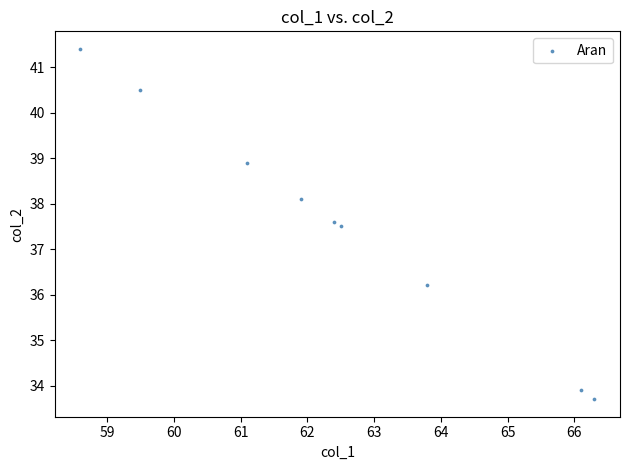

What is the range of Y values (max minus min)?

7.7